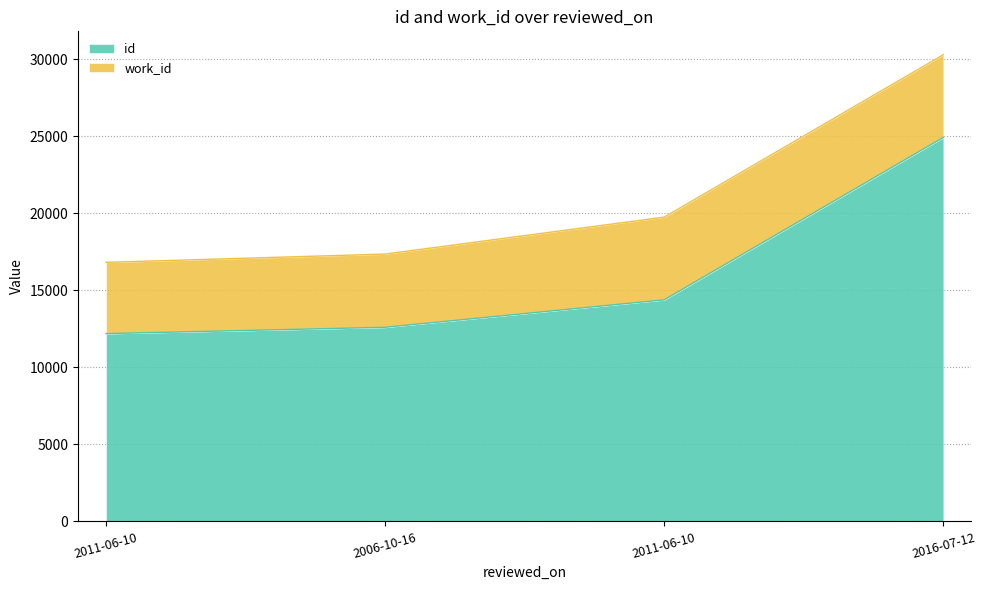

Does the chart display data point markers on the line(s)?

No